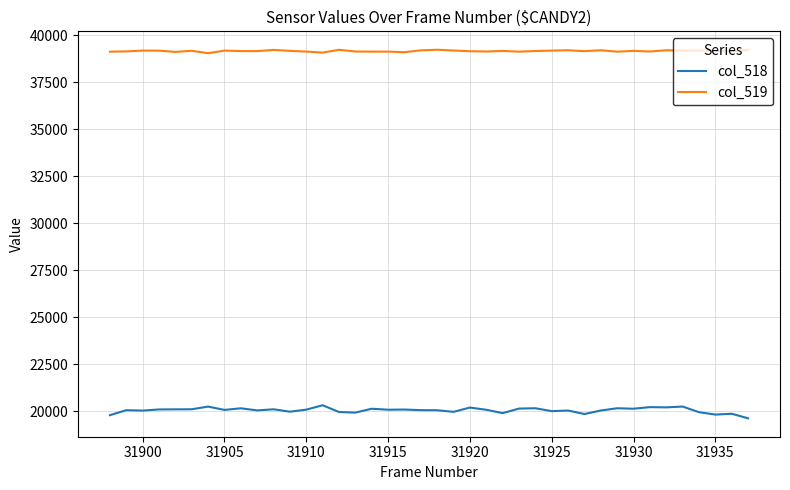

What is the difference between the maximum and minimum values in the col_518 series?

694